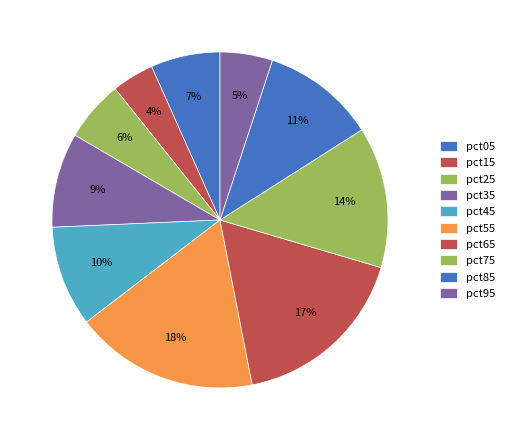

Count the number of slices in the pie.

10